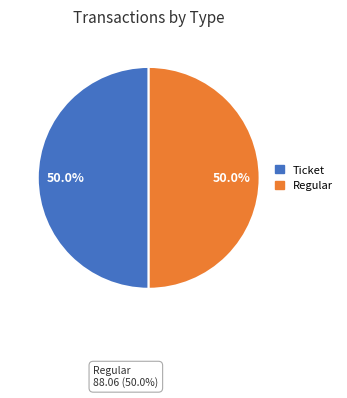

To the nearest percent, what is the difference between the Regular and Ticket slice percentages?

0%